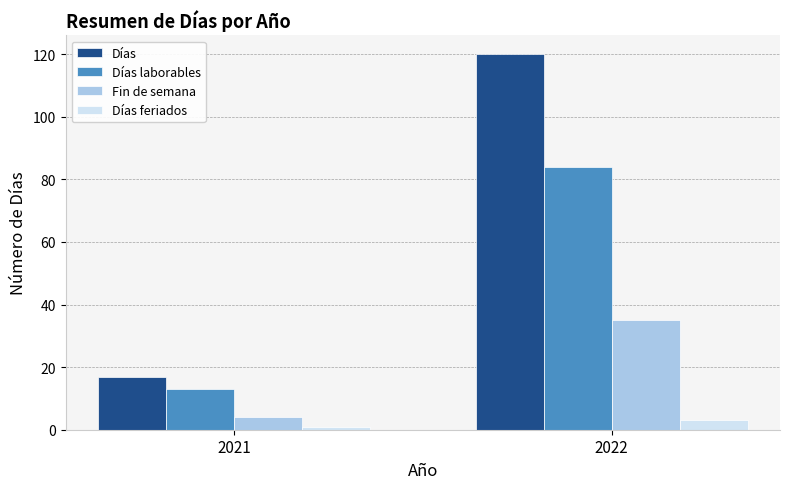

Rank the series at 2021 from highest to lowest value.

Días, Días laborables, Fin de semana, Días feriados